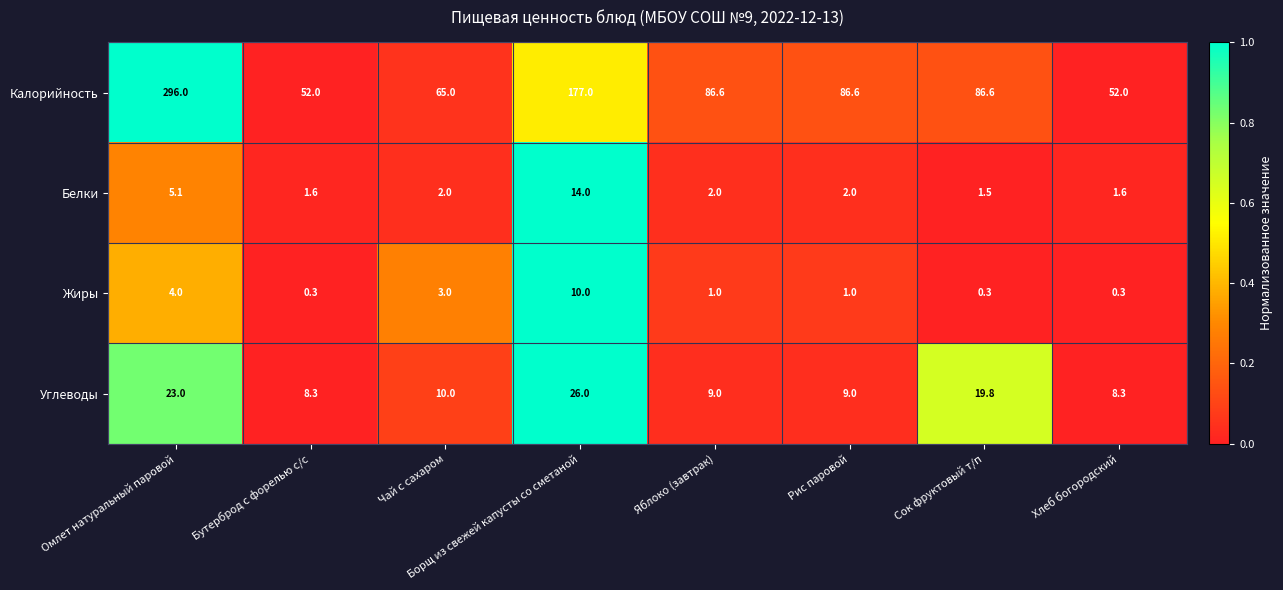

What is the difference between the second highest and second lowest values in the Калорийность series?

125.0